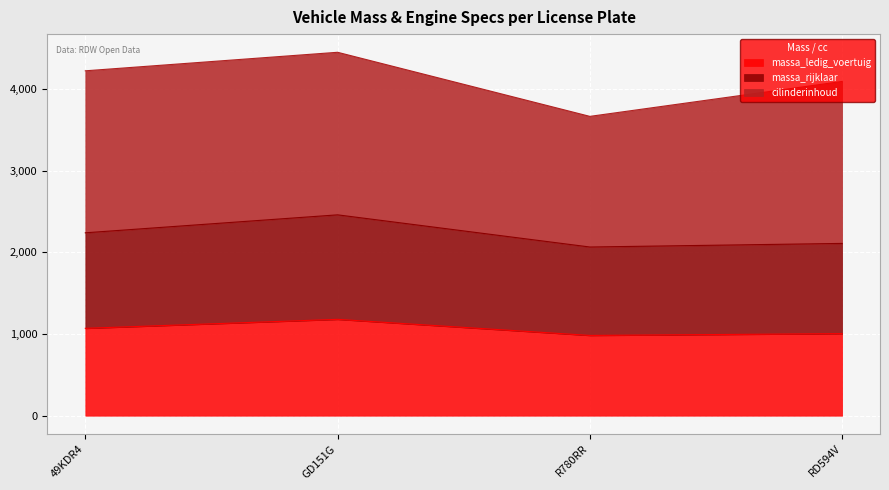

Reading right to left, what are the values for massa_ledig_voertuig?

1005	983	1180	1070